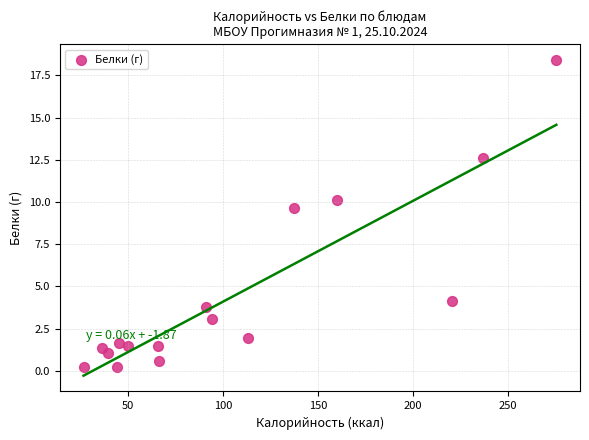

What Y value in the scatter plot is closest to 9?

9.6